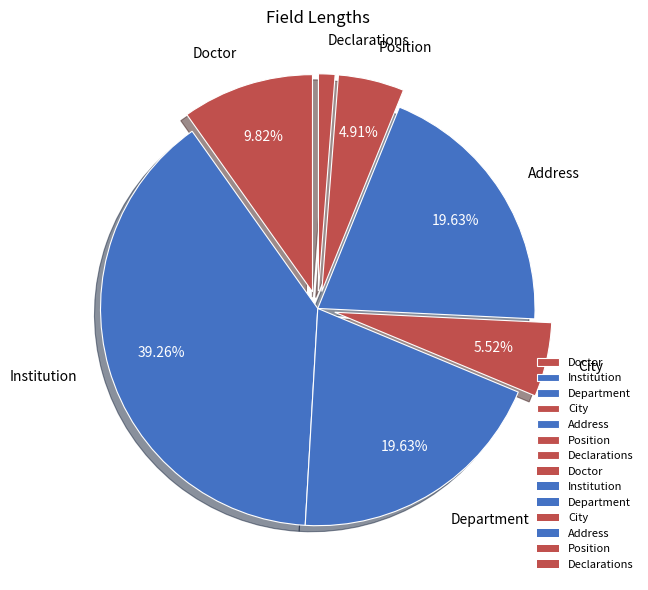

Is the sum of Position and Declarations greater than half?

No